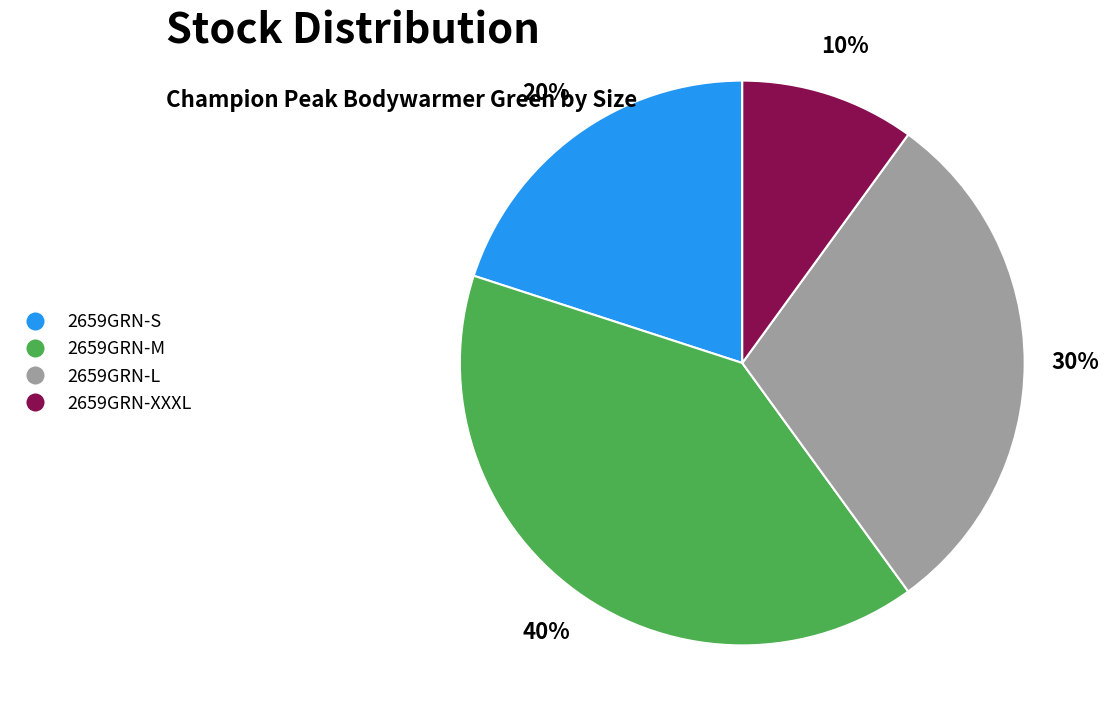

To the nearest percent, what is the combined percentage of 2659GRN-XXXL and 2659GRN-S?

30%